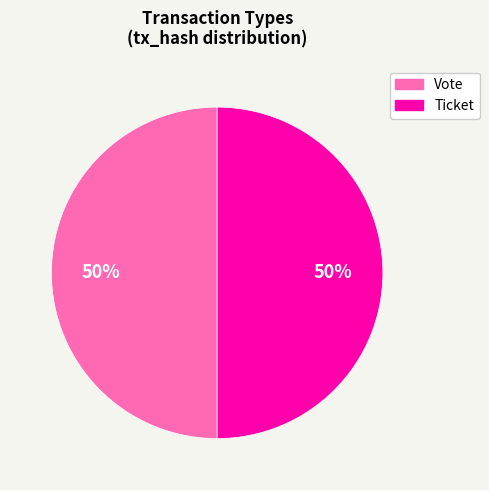

Is the sum of Ticket and Vote greater than half?

Yes